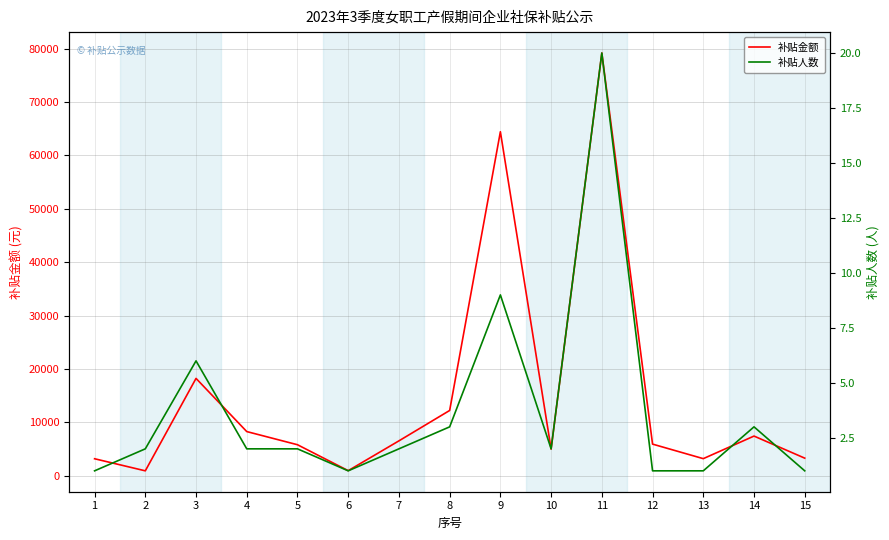

What is the difference between the maximum and minimum values in the 补贴人数 series?

19.0